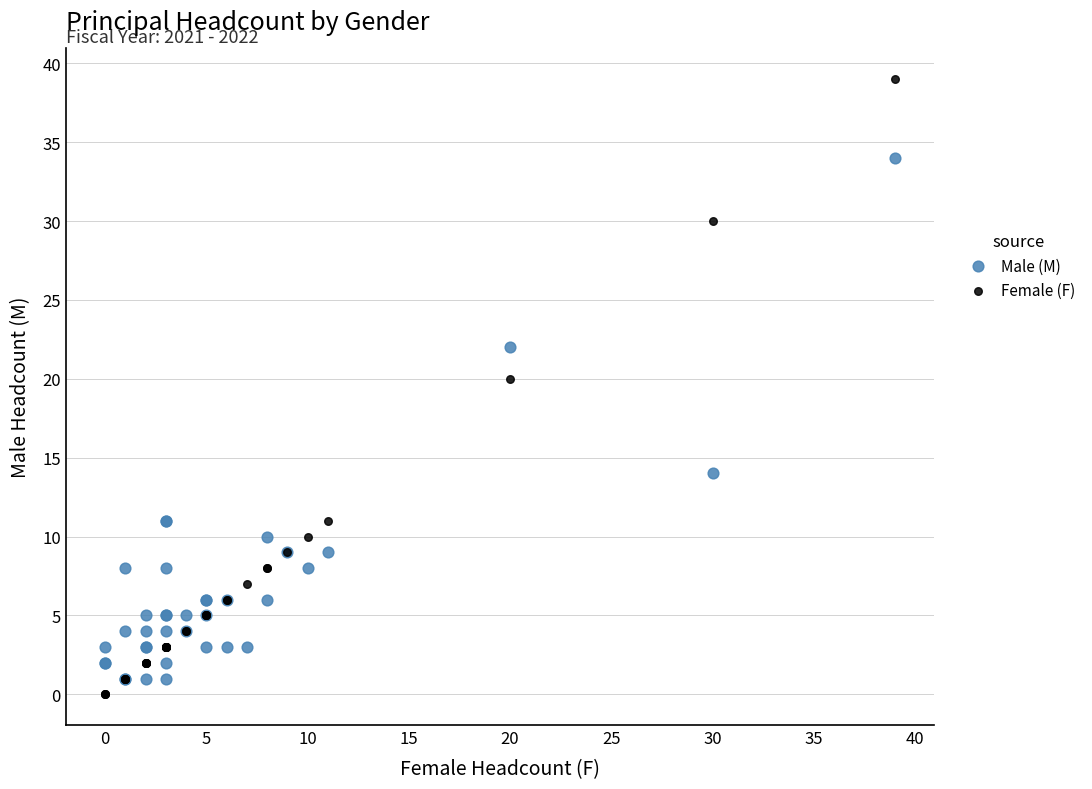

Across all series, what Y value is closest to 19?

20